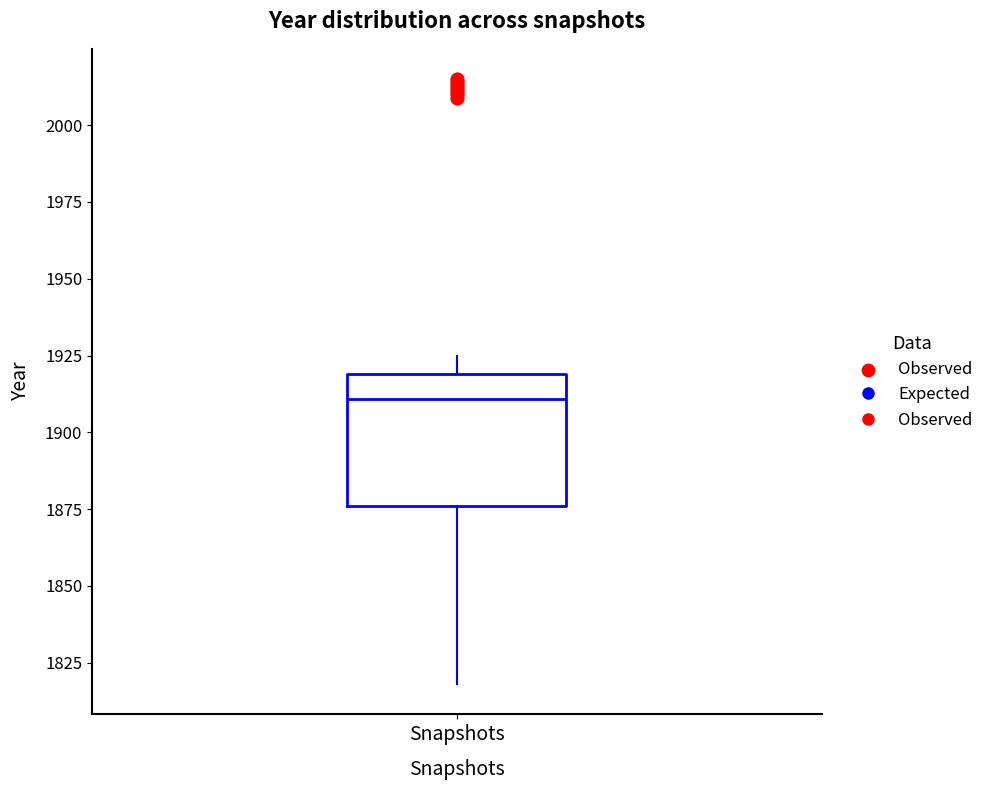

Transcribe this box plot: give where the median line is, the range the box spans, and where the two whiskers end, as read against the y-axis. The values are not printed on the chart, so give them approximately, as read against the axis.

median 1910, box 1875 to 1920, whiskers 1820 to 1925